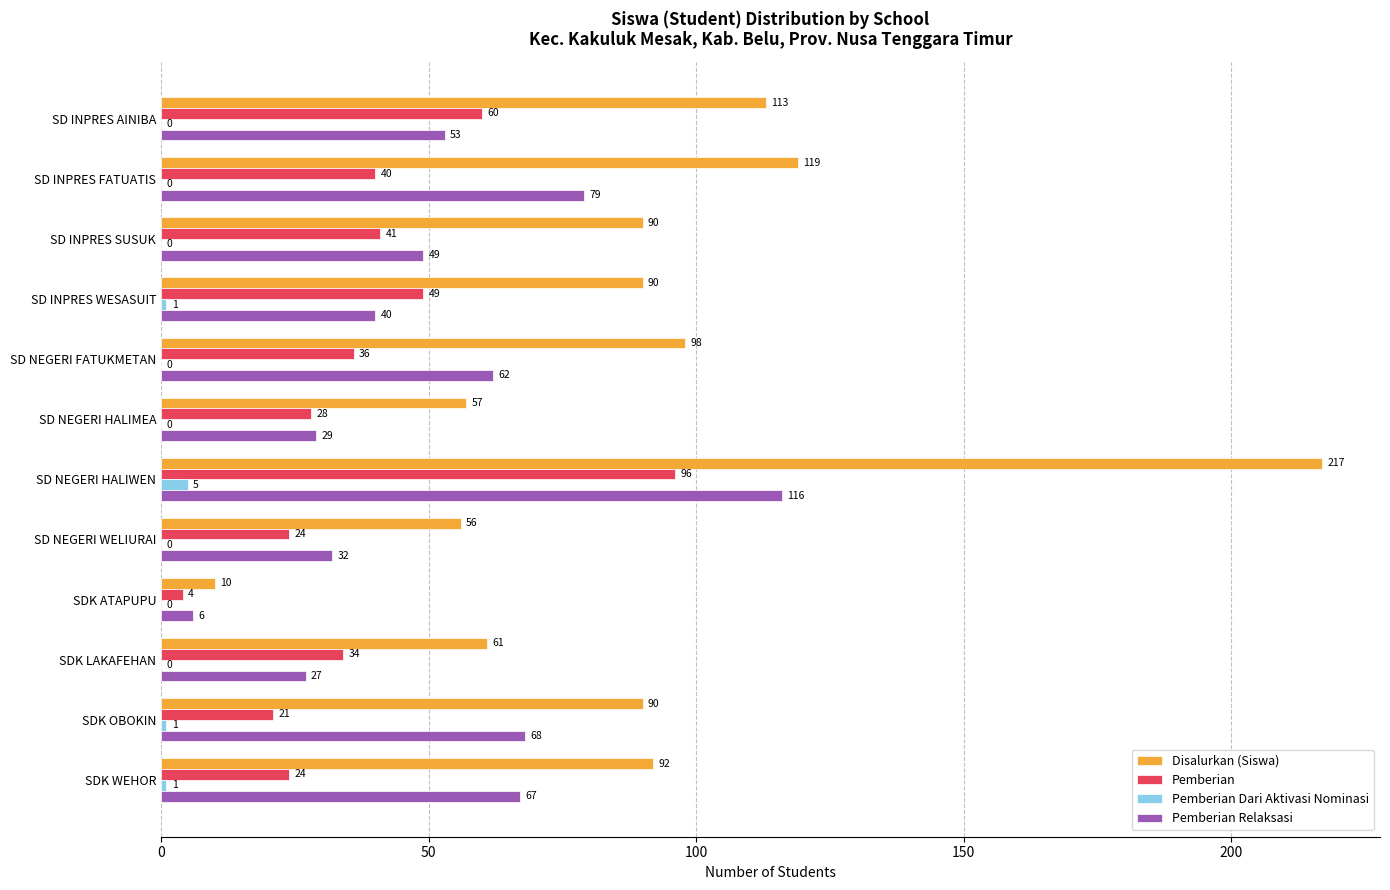

Is the value of Disalurkan (Siswa) at SD NEGERI FATUKMETAN greater than the value of Pemberian Dari Aktivasi Nominasi at SD INPRES AINIBA?

Yes